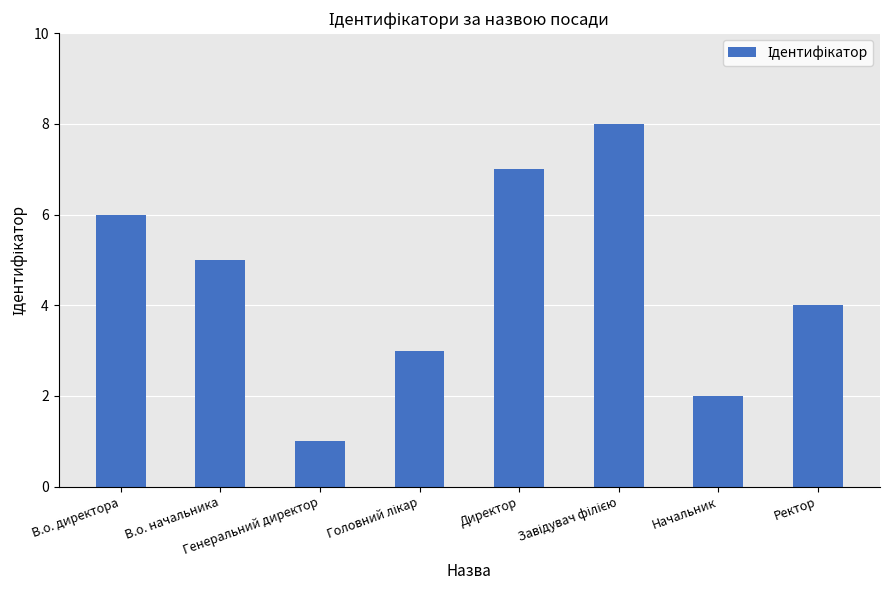

Is it true that the value at В.о. директора is 6?

True